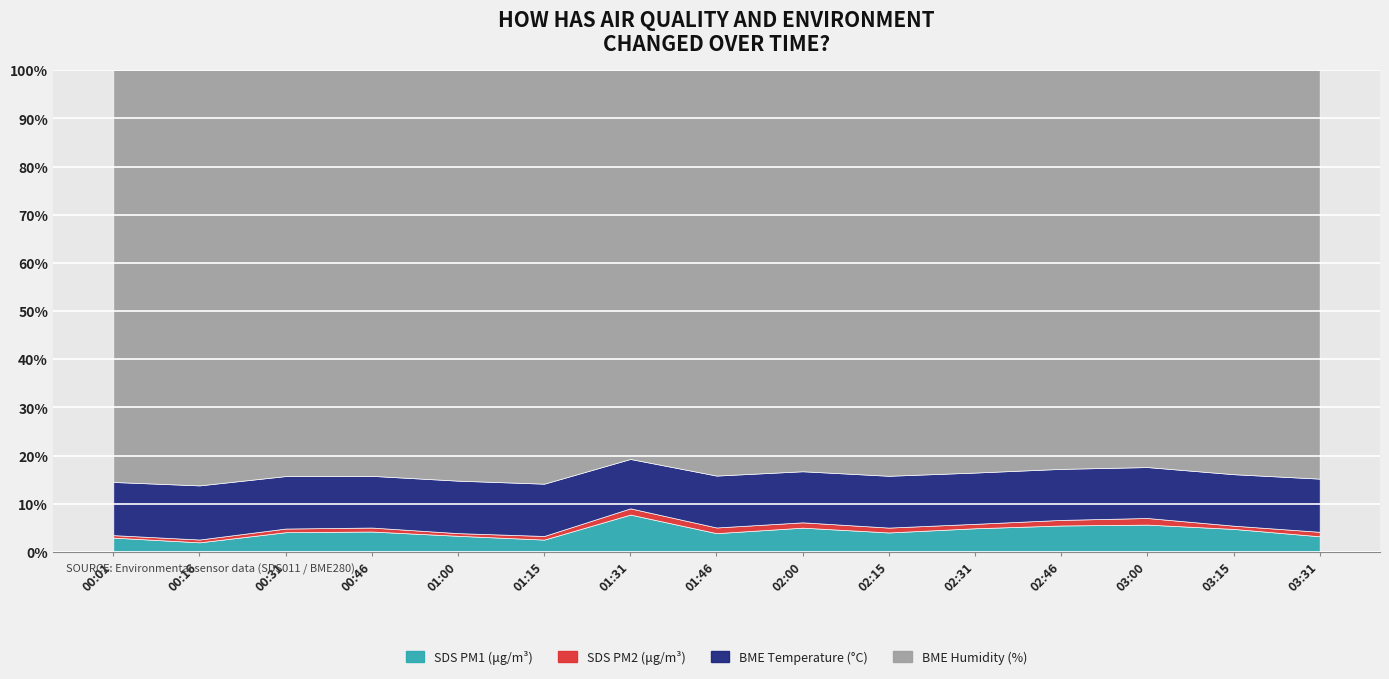

What is the label of the 14th point from the right?

00:16